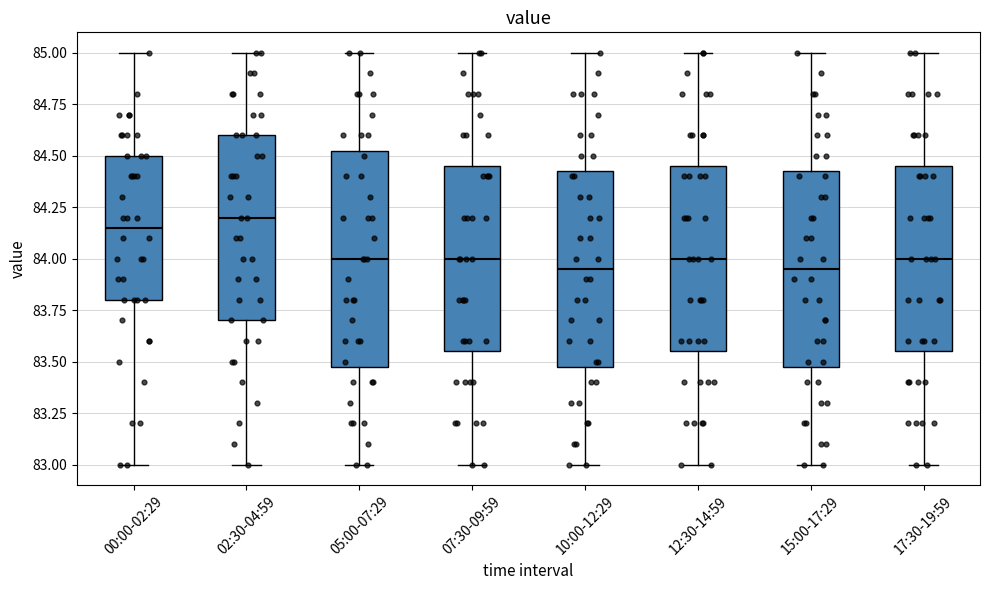

Comparing the boxes themselves (not the whiskers), which one is the tallest?

05:00-07:29